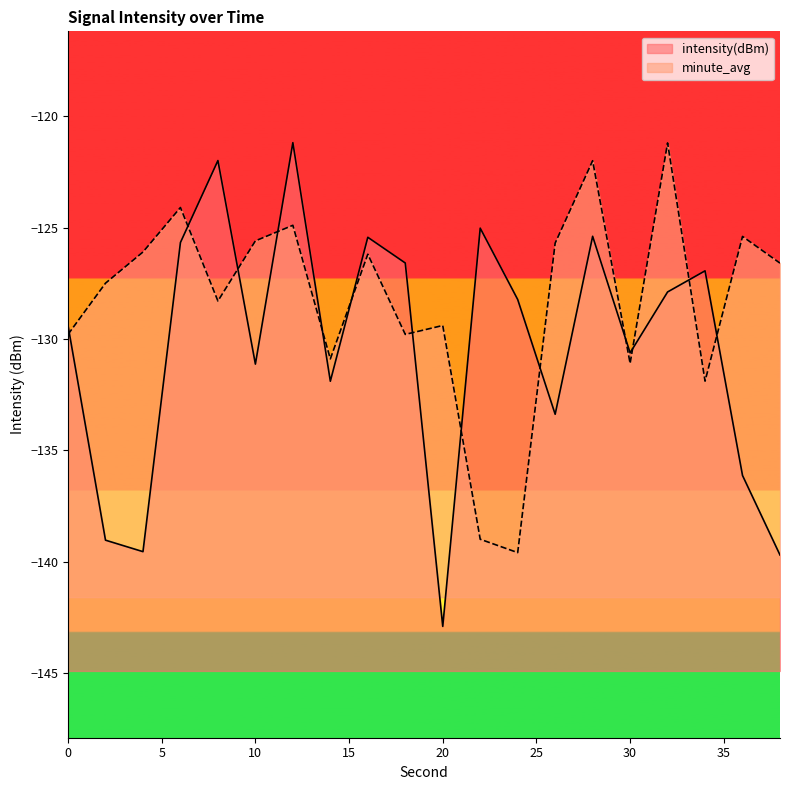

What is the total value across all series at 26?

-259.1